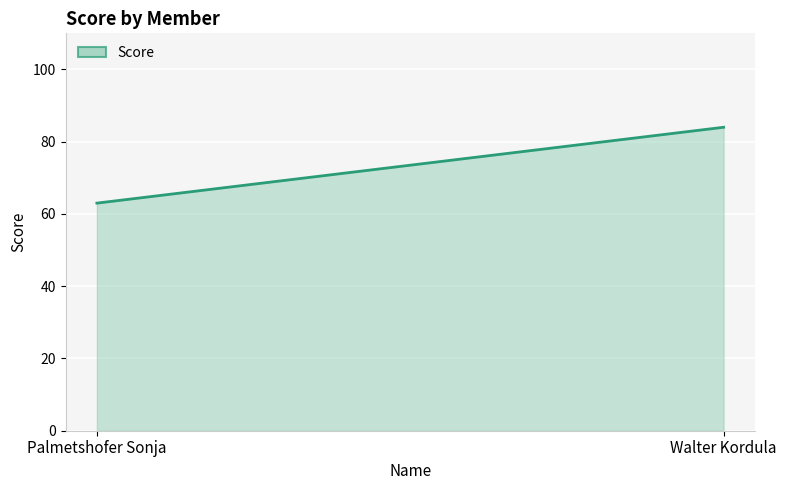

Which label corresponds to the smallest value in the chart?

Palmetshofer Sonja